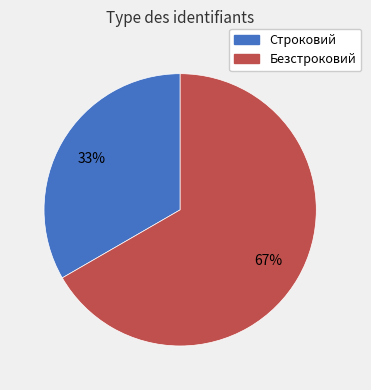

To the nearest percent, what percentage of the pie is Строковий?

33%